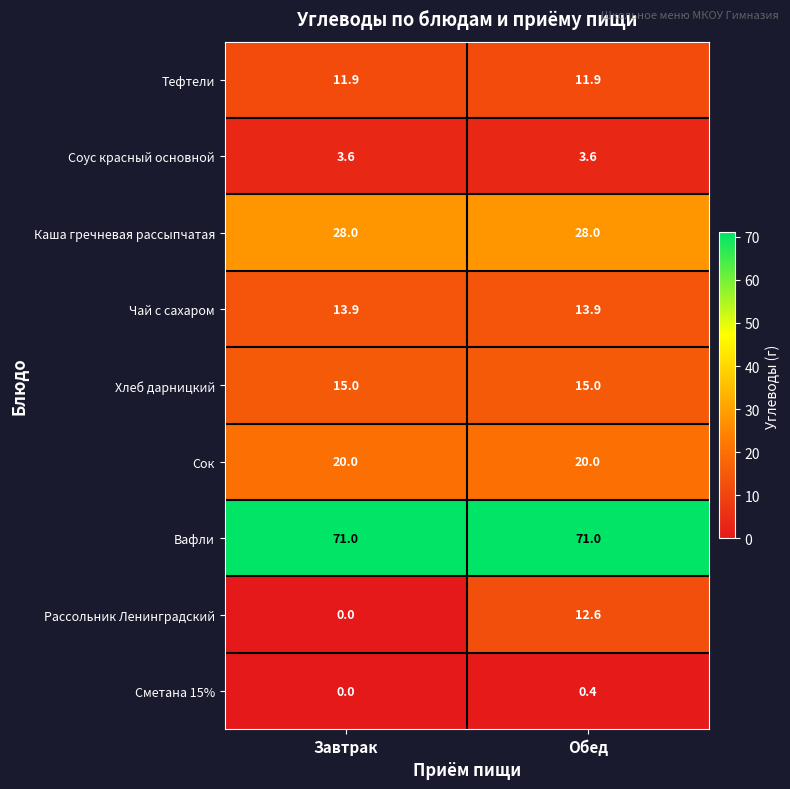

What is the sum of the Чай с сахаром values at Завтрак and Обед?

27.8